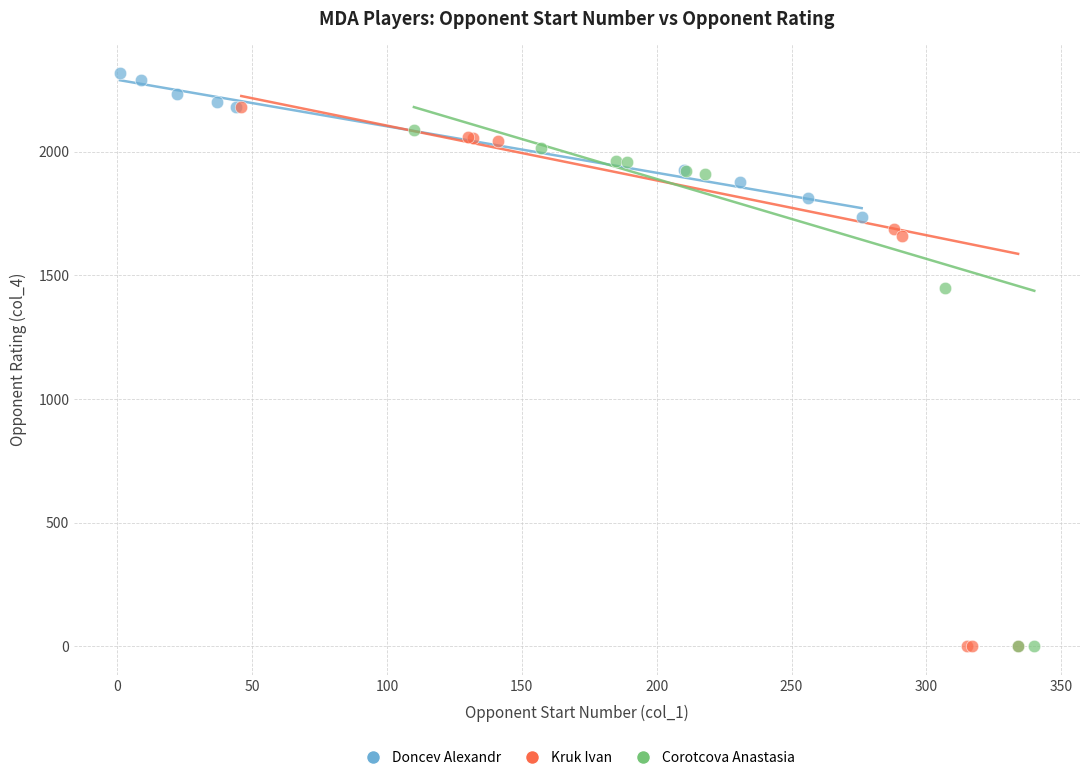

What are all the series names shown in the legend?

Doncev Alexandr, Kruk Ivan, Corotcova Anastasia